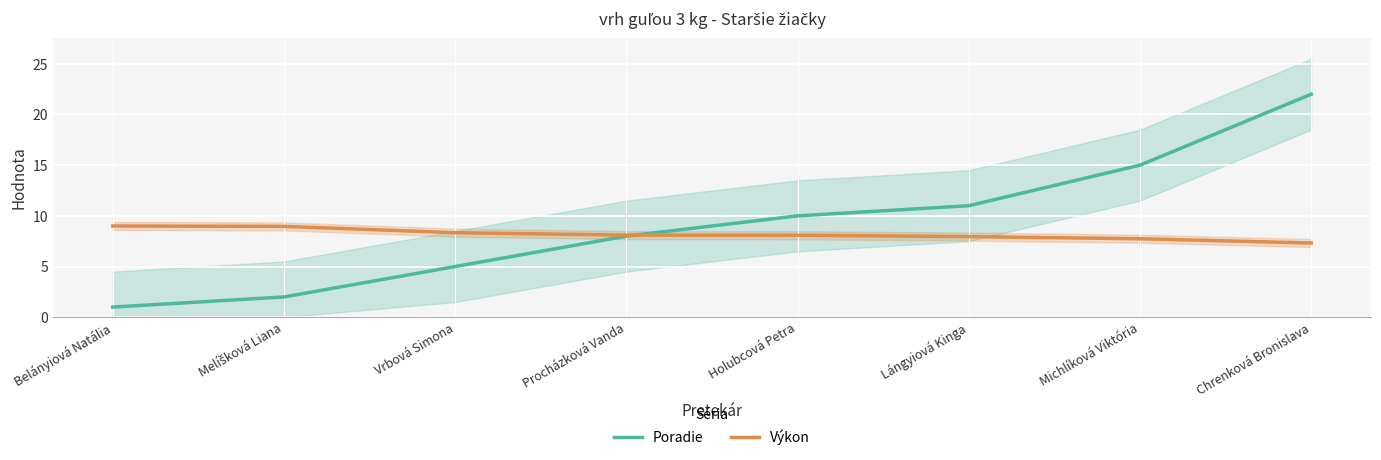

Reading left to right, transcribe all the data shown in this chart.

Poradie: 1.0	2.0	5.0	8.0	10.0	11.0	15.0	22.0
Výkon: 9.0	9.0	8.3	8.1	8.1	8.0	7.7	7.3